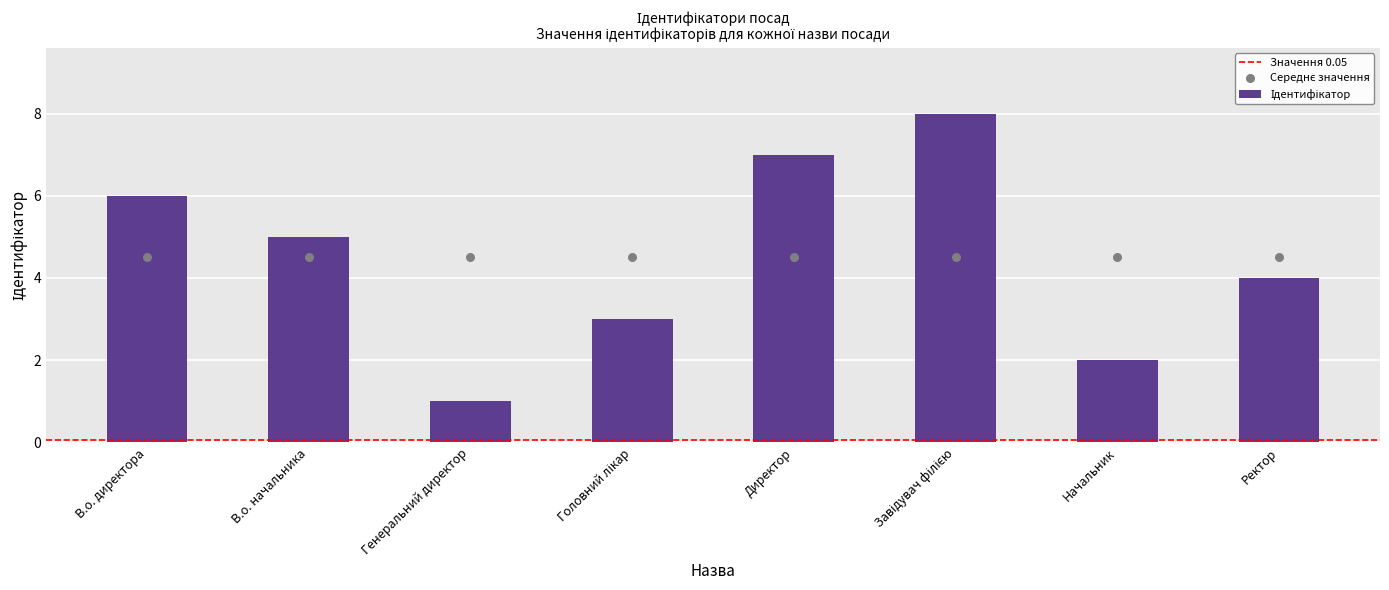

Which has a higher value, В.о. начальника or Начальник?

В.о. начальника